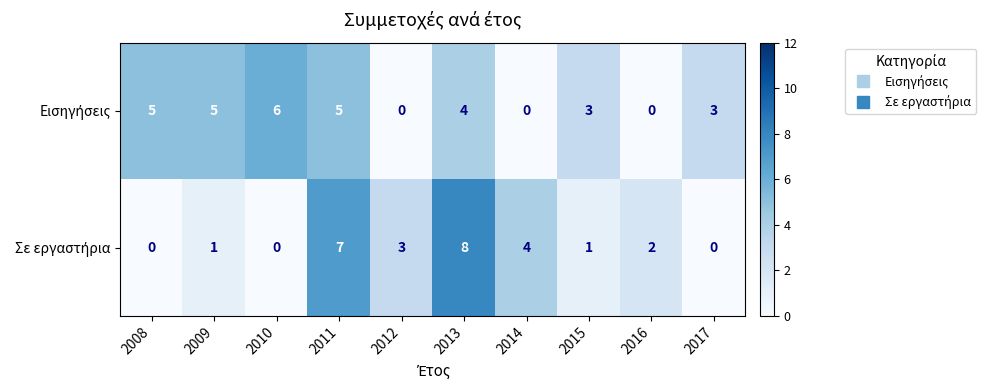

What is the total value across all series at 2010?

6